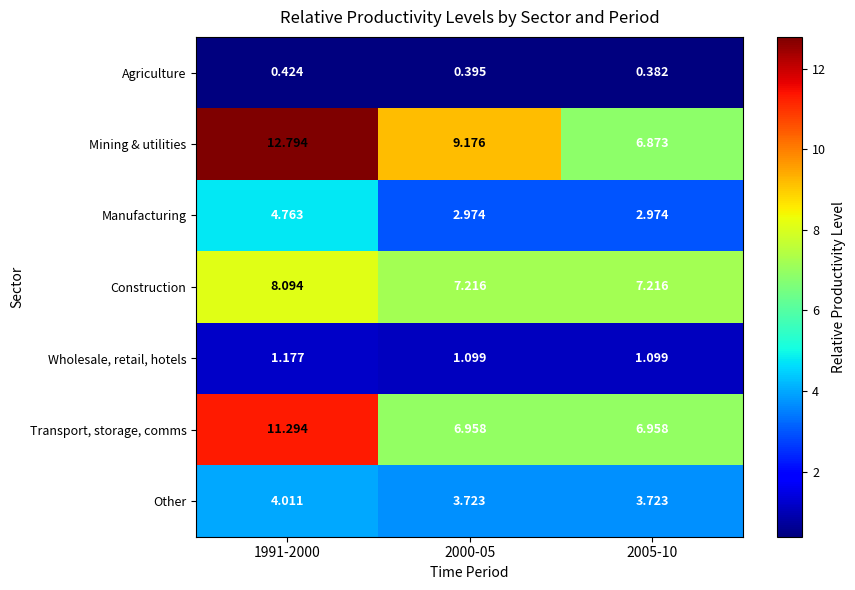

Which series has the widest spread of values?

Mining & utilities